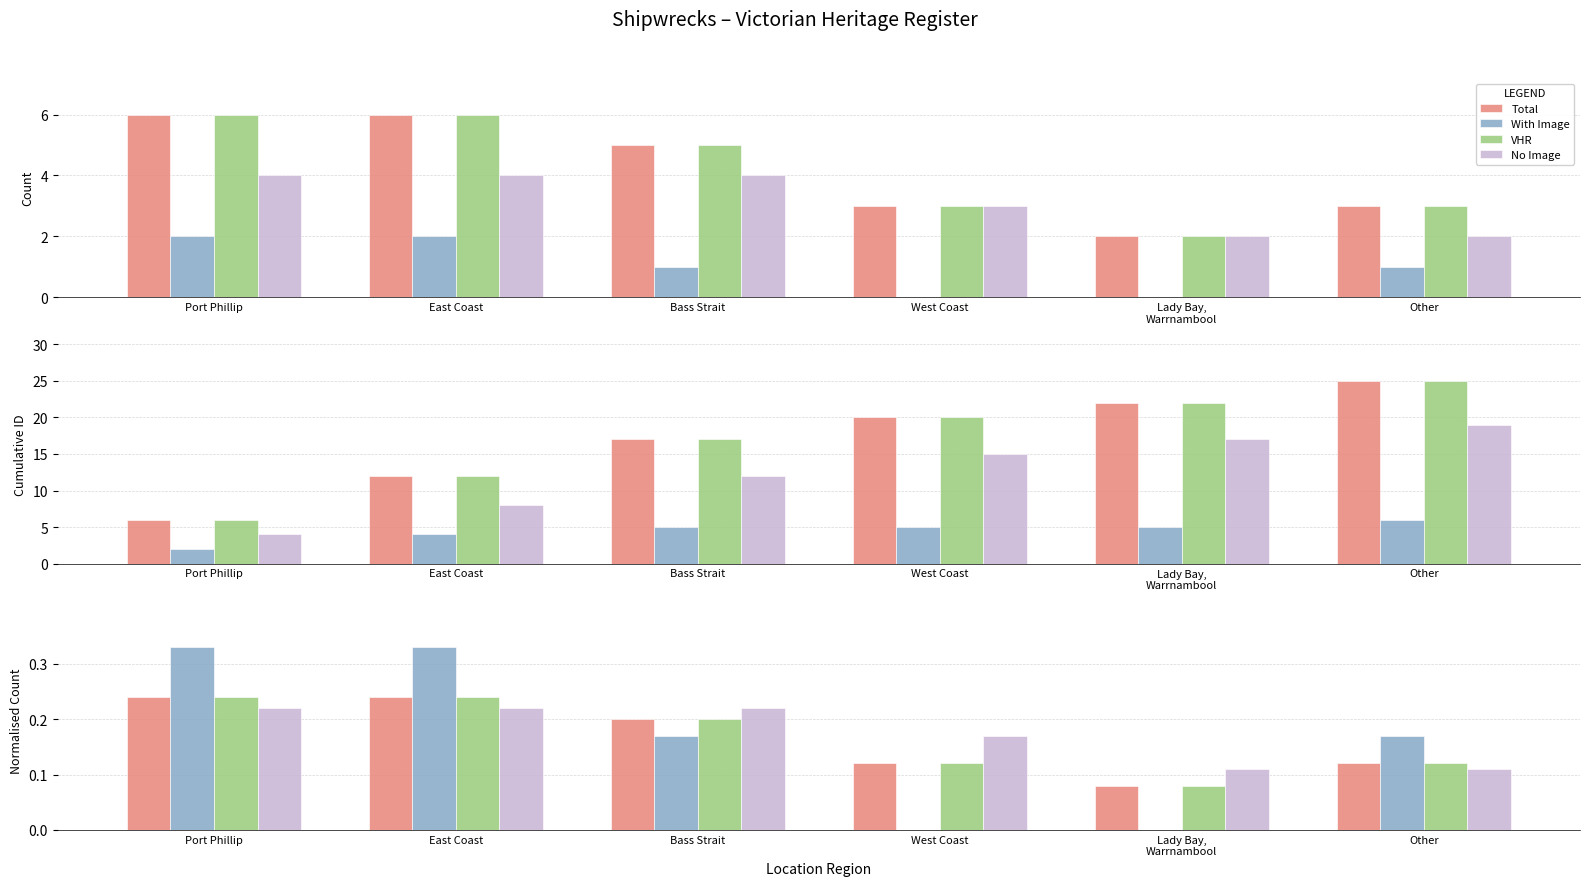

What is the label of the 4th bar from the left?

West Coast